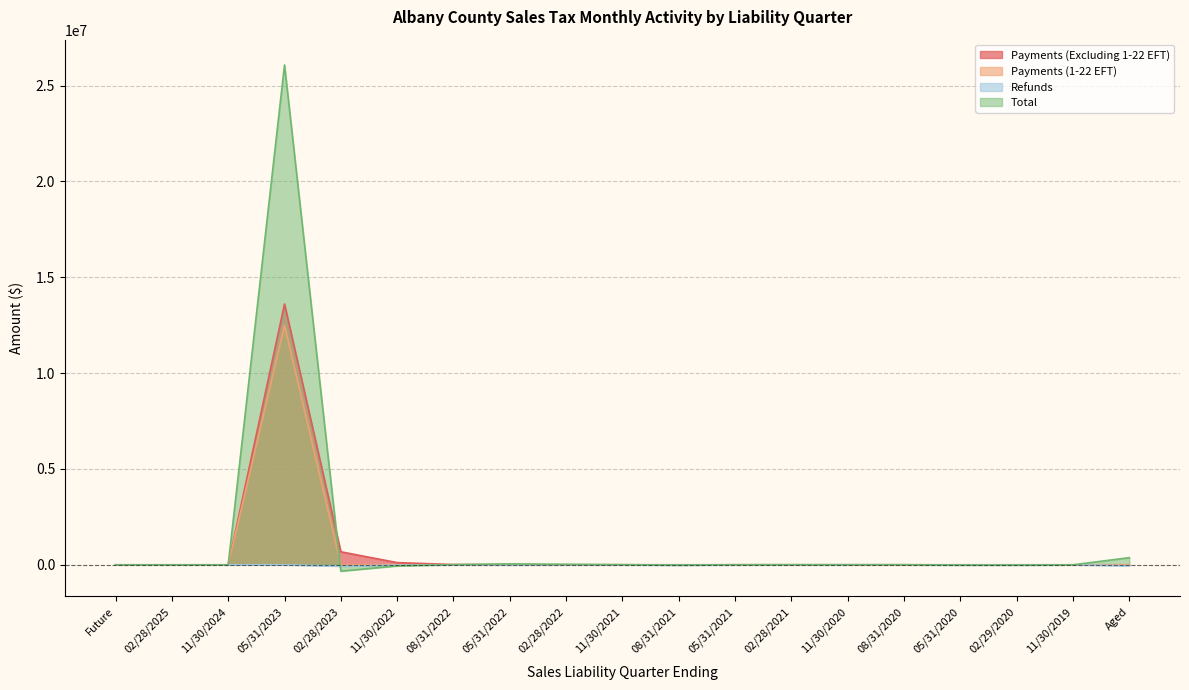

At how many categories does at least one series exceed 307261?

3